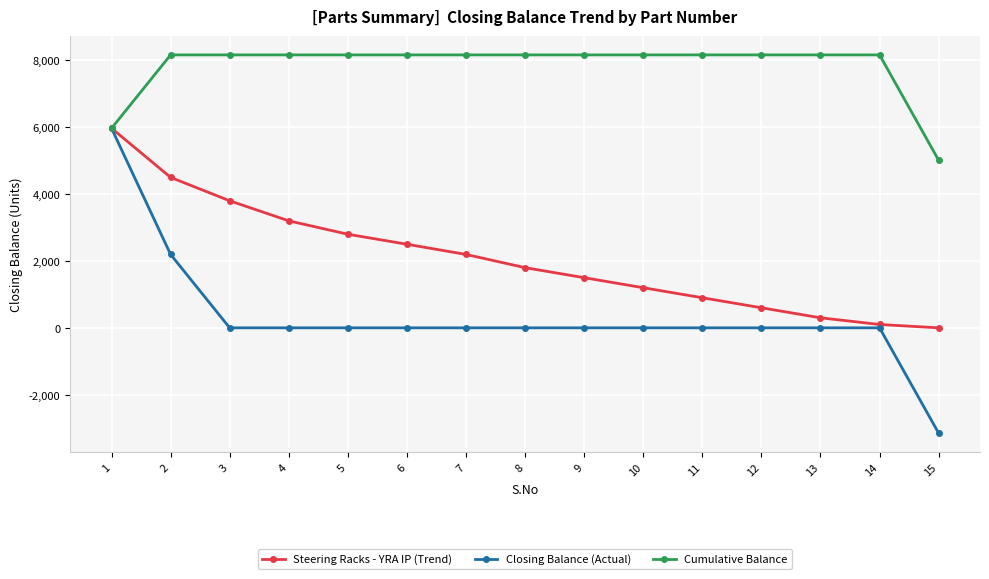

Between 7 and 10, which series saw the biggest shift?

Steering Racks - YRA IP (Trend)